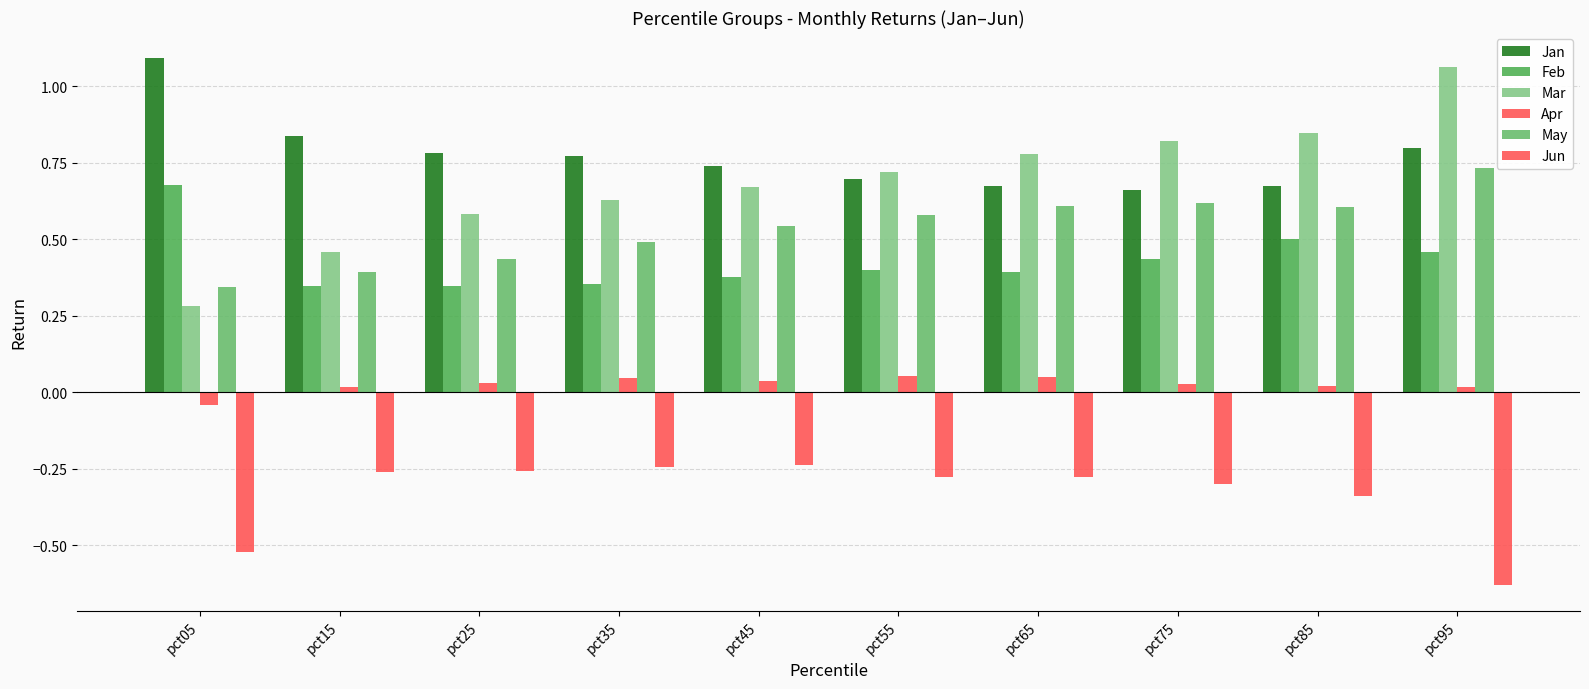

Reading right to left, transcribe all the data shown in this chart.

Jan: 0.8	0.7	0.7	0.7	0.7	0.7	0.8	0.8	0.8	1.1
Feb: 0.5	0.5	0.4	0.4	0.4	0.4	0.4	0.3	0.3	0.7
Mar: 1.1	0.8	0.8	0.8	0.7	0.7	0.6	0.6	0.5	0.3
Apr: 0.0	0.0	0.0	0.1	0.1	0.0	0.0	0.0	0.0	-0.0
May: 0.7	0.6	0.6	0.6	0.6	0.5	0.5	0.4	0.4	0.3
Jun: -0.6	-0.3	-0.3	-0.3	-0.3	-0.2	-0.2	-0.3	-0.3	-0.5